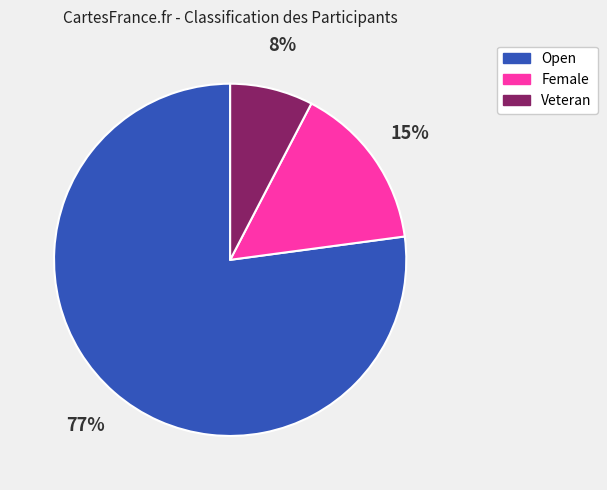

What is the smallest slice in the pie chart?

Veteran